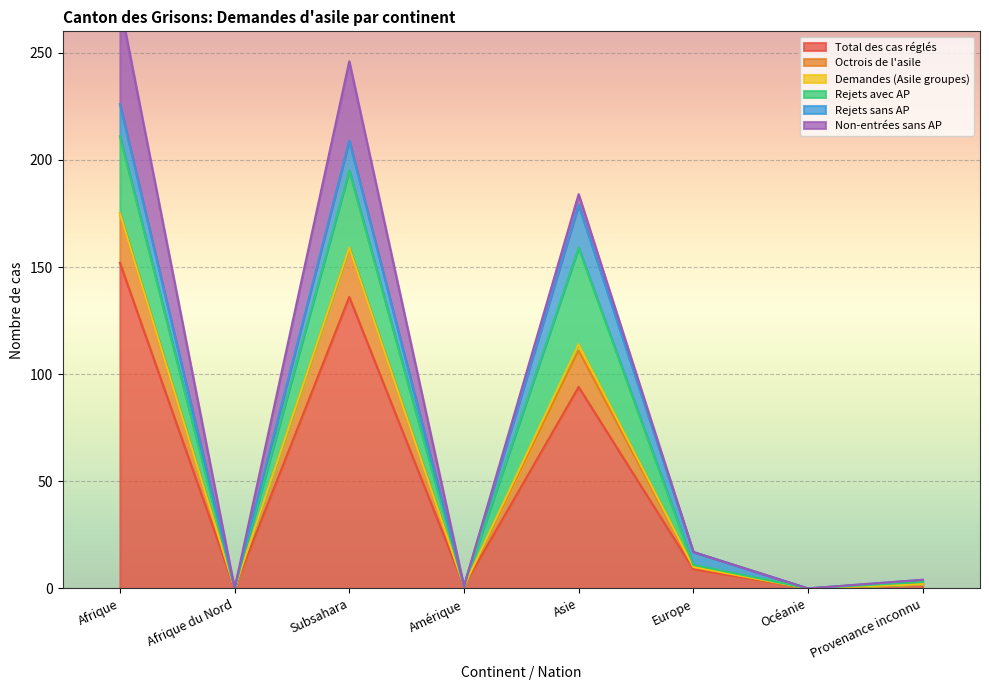

Rank the series by their maximum value, from highest to lowest.

Total des cas réglés, Non-entrées sans AP, Rejets avec AP, Octrois de l'asile, Rejets sans AP, Demandes (Asile groupes)